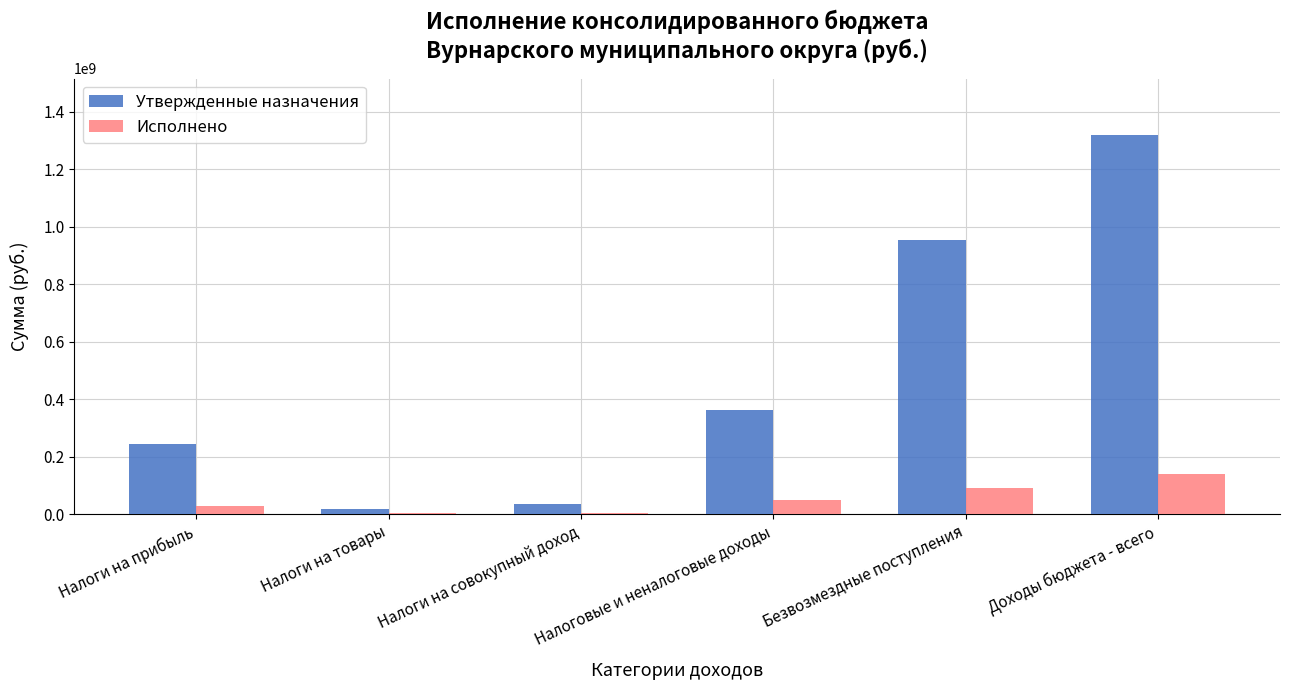

True or false: Утвержденные назначения has a value of 244288000.0 at Налоги на прибыль.

True